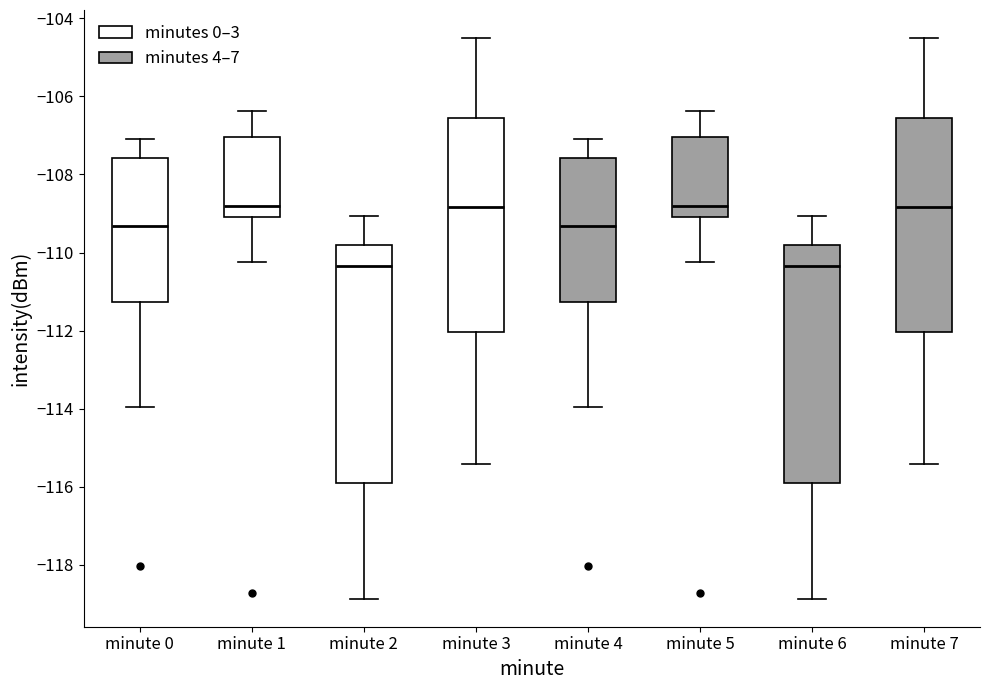

Where does the upper whisker of the box for minute 7 end on the y-axis? The values are not printed on the chart, so give them approximately, as read against the axis.

-104.6